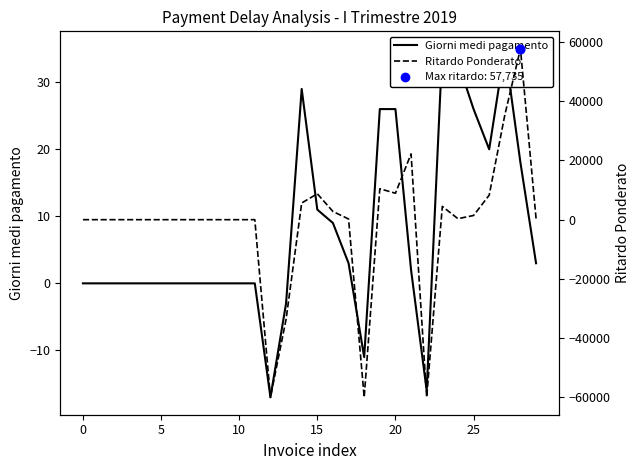

Which series contains the highest Y value?

Ritardo Ponderato